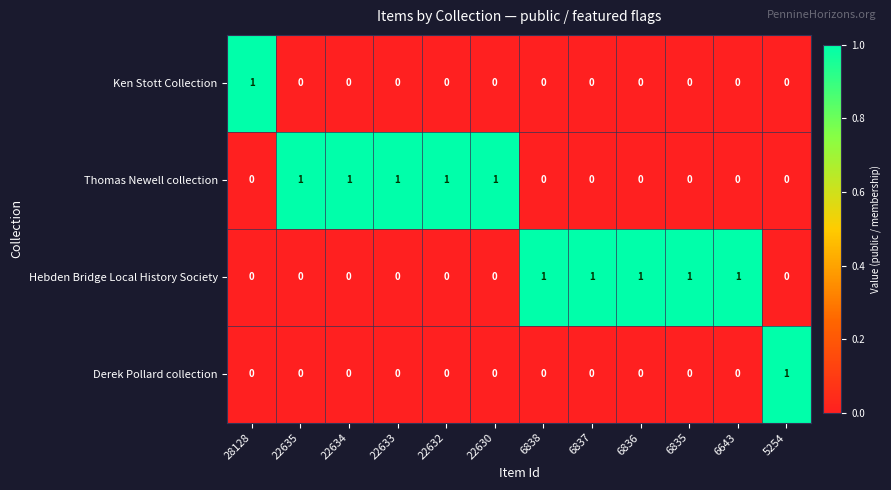

At how many categories does at least one series exceed 0?

12